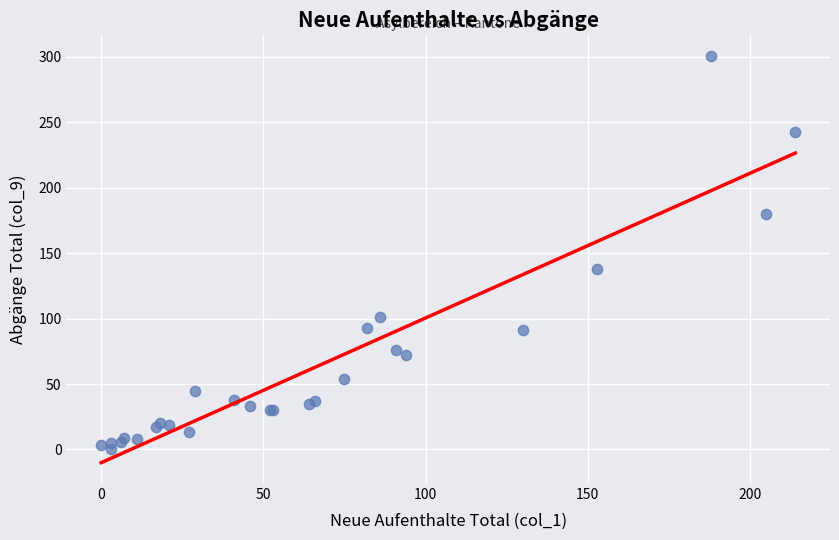

What Y value in the scatter plot is closest to 150?

138